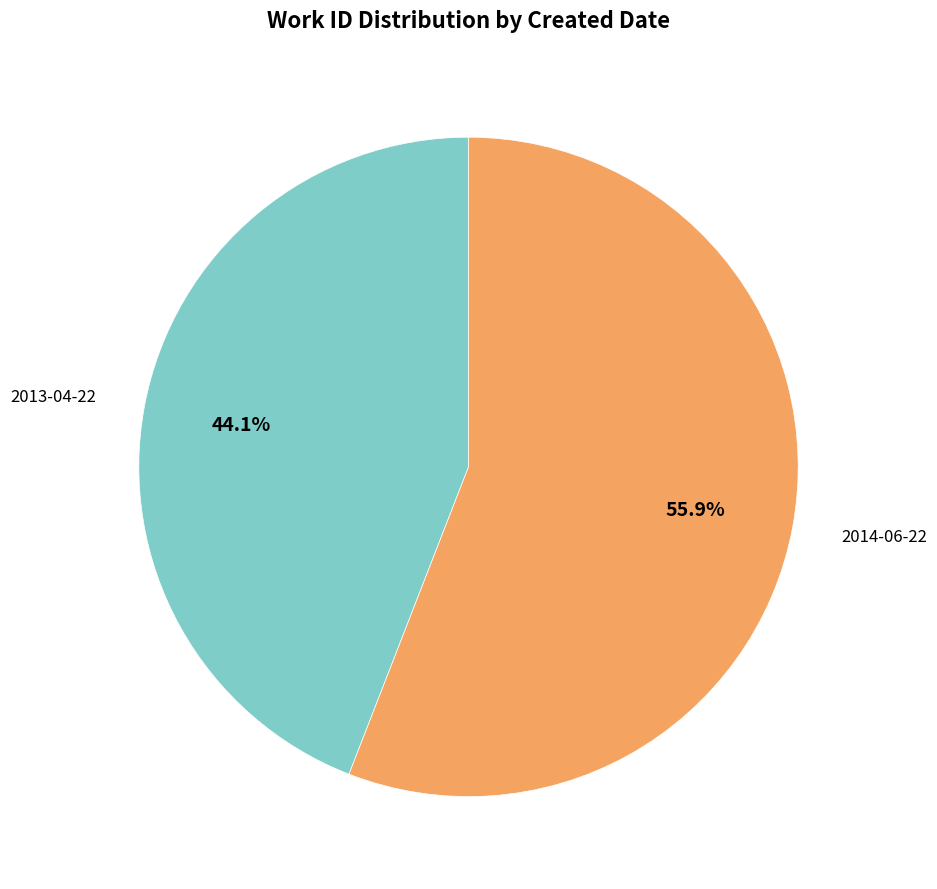

To the nearest percent, what is the average slice percentage?

50%